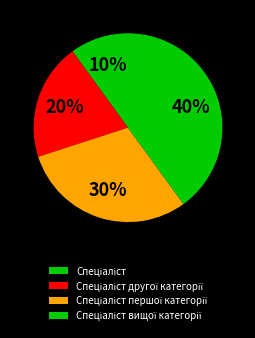

To the nearest percent, what is the combined percentage of Спеціаліст першої категорії and Спеціаліст?

40%